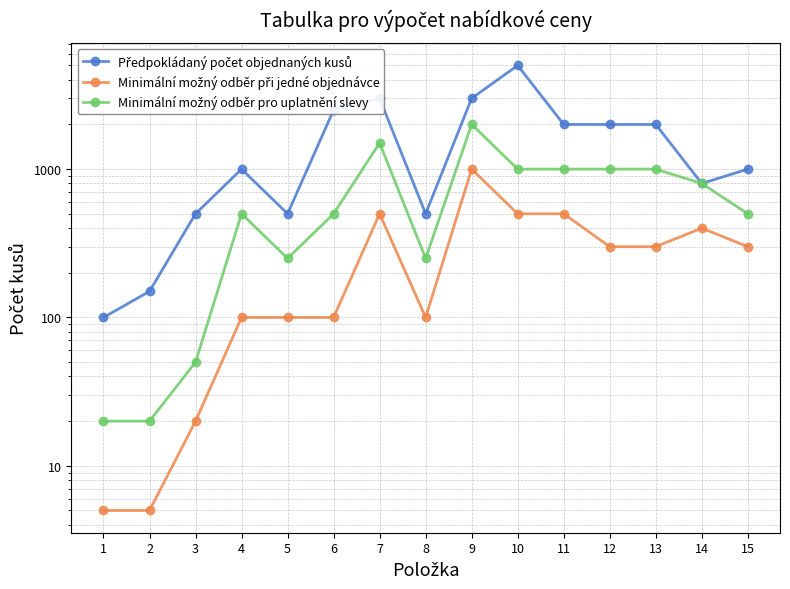

What is the smallest value displayed?

5